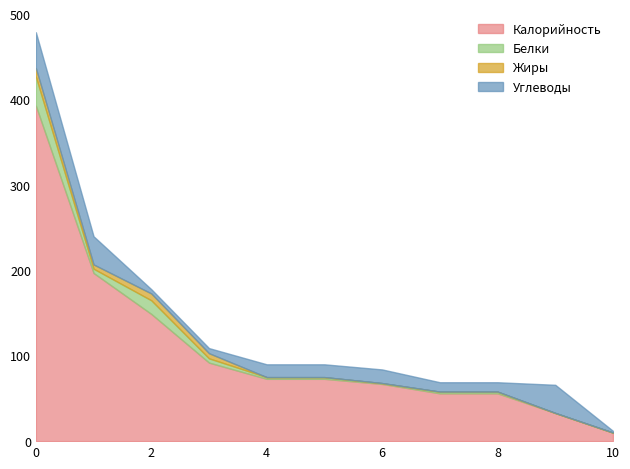

What is the maximum value for Углеводы?

42